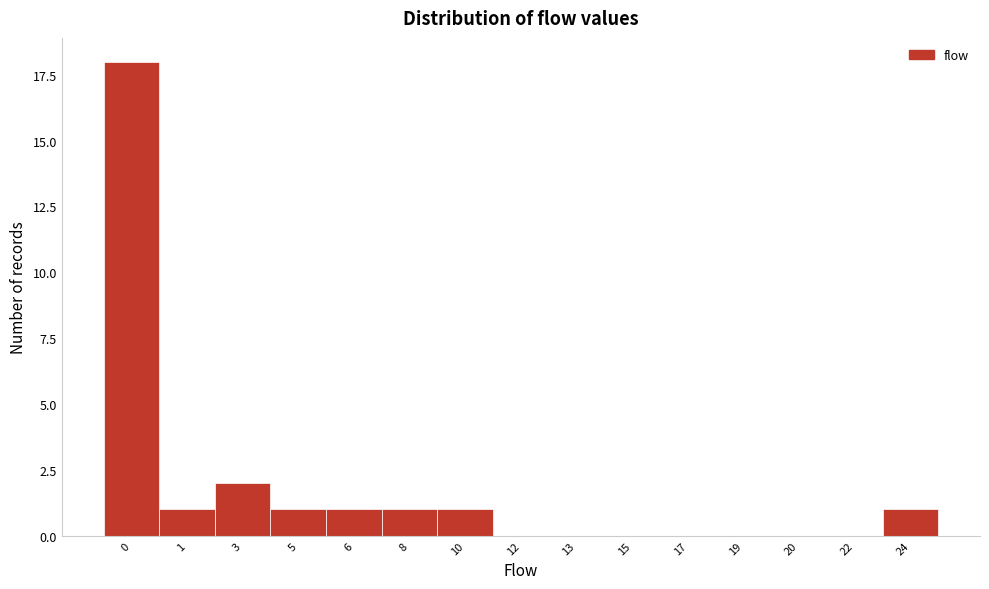

Reading right to left, list all the values displayed in this chart.

24=1	22=0	20=0	19=0	17=0	15=0	13=0	12=0	10=1	8=1	6=1	5=1	3=2	1=1	0=18